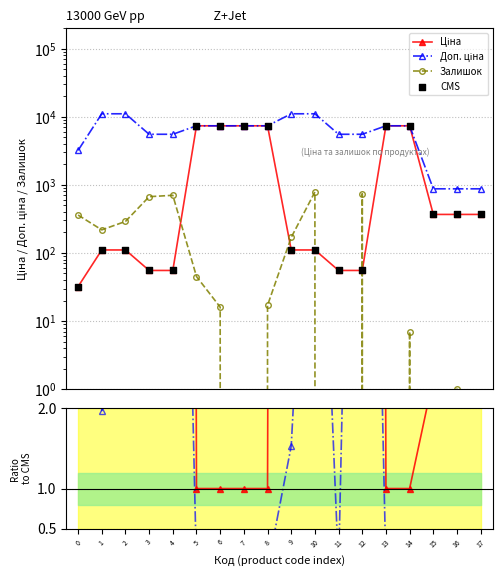

At how many categories does at least one series exceed 8288?

4